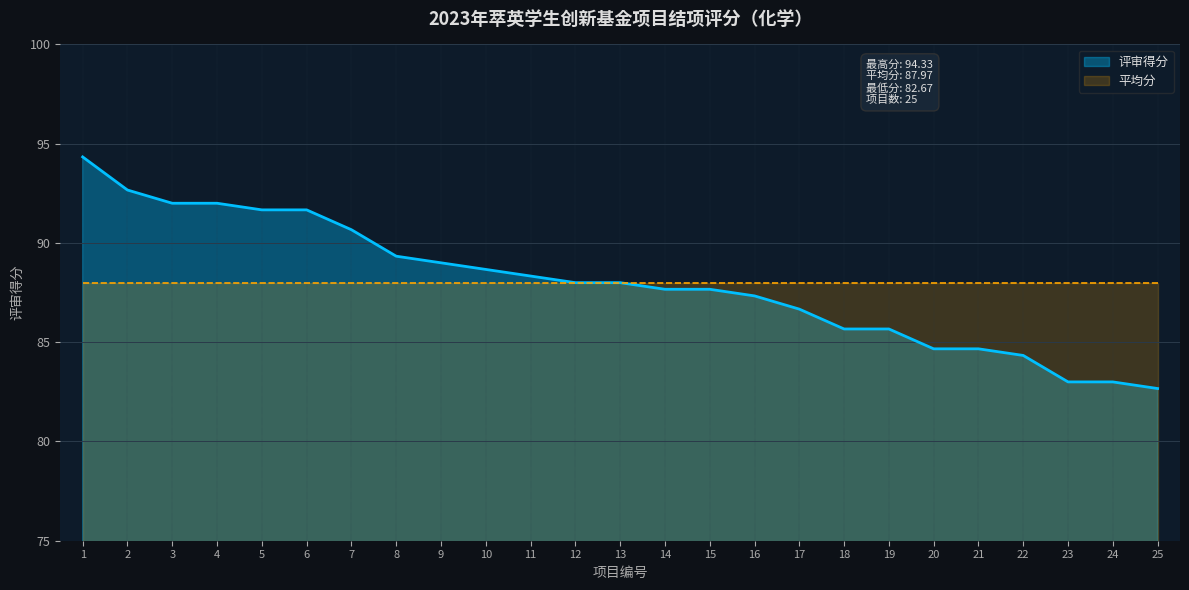

Count the number of values greater than 88.

11